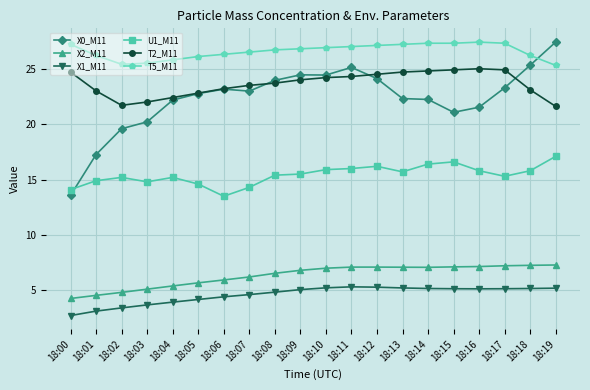

At 18:16, list the series in order from smallest to largest.

X1_M11, X2_M11, U1_M11, X0_M11, T2_M11, T5_M11